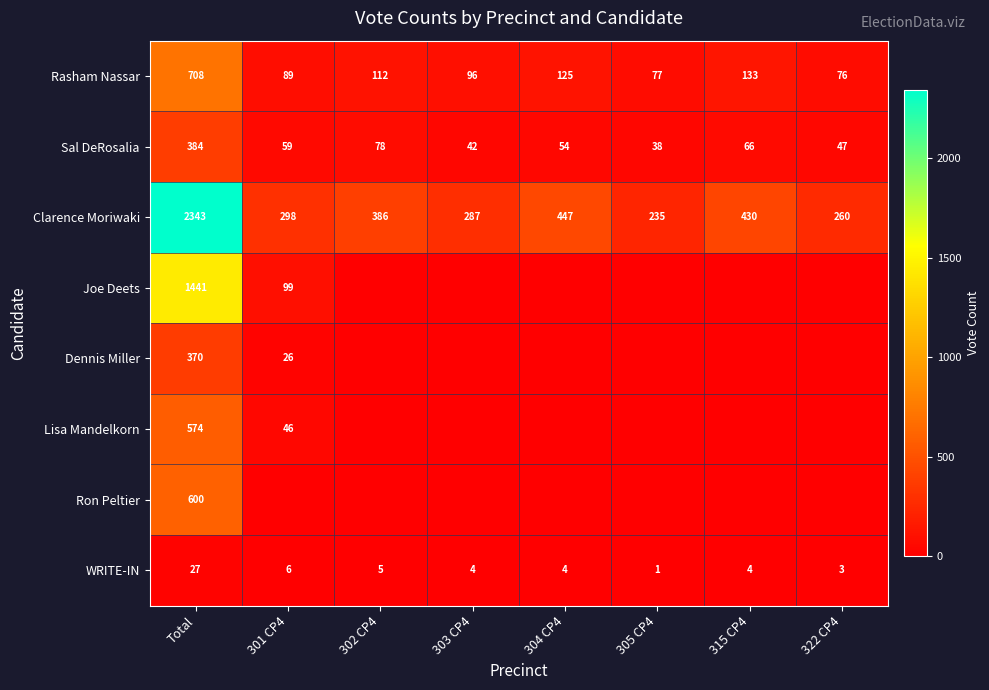

Count the number of data series in this chart.

8